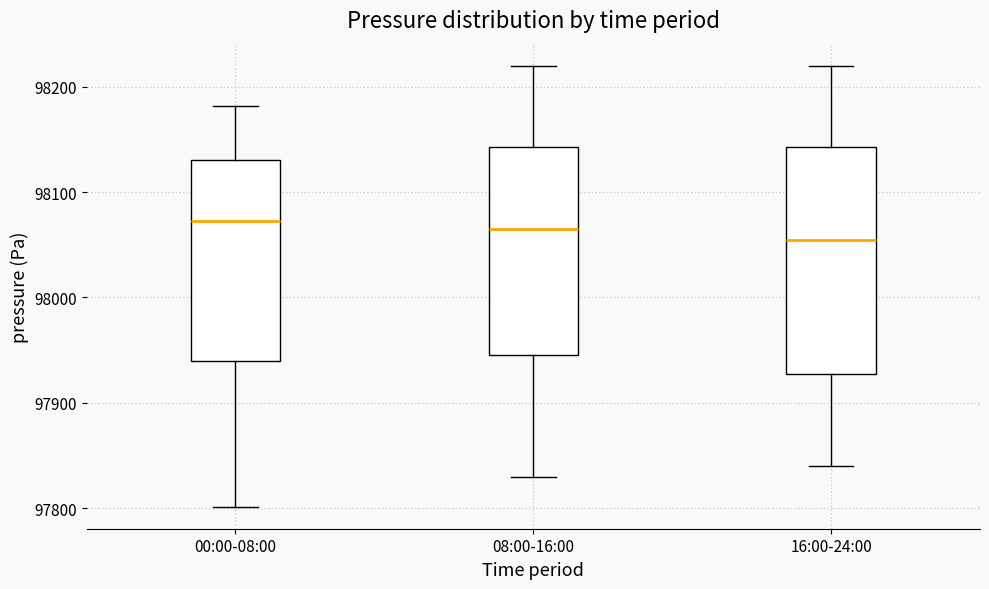

Reading left to right, transcribe this box plot: for each box, give where its median line is, the range the box spans, and where its two whiskers end, as read against the y-axis. The values are not printed on the chart, so give them approximately, as read against the axis.

00:00-08:00: median 98070, box 97940 to 98130, whiskers 97800 to 98180
08:00-16:00: median 98070, box 97950 to 98140, whiskers 97830 to 98220
16:00-24:00: median 98060, box 97930 to 98140, whiskers 97840 to 98220